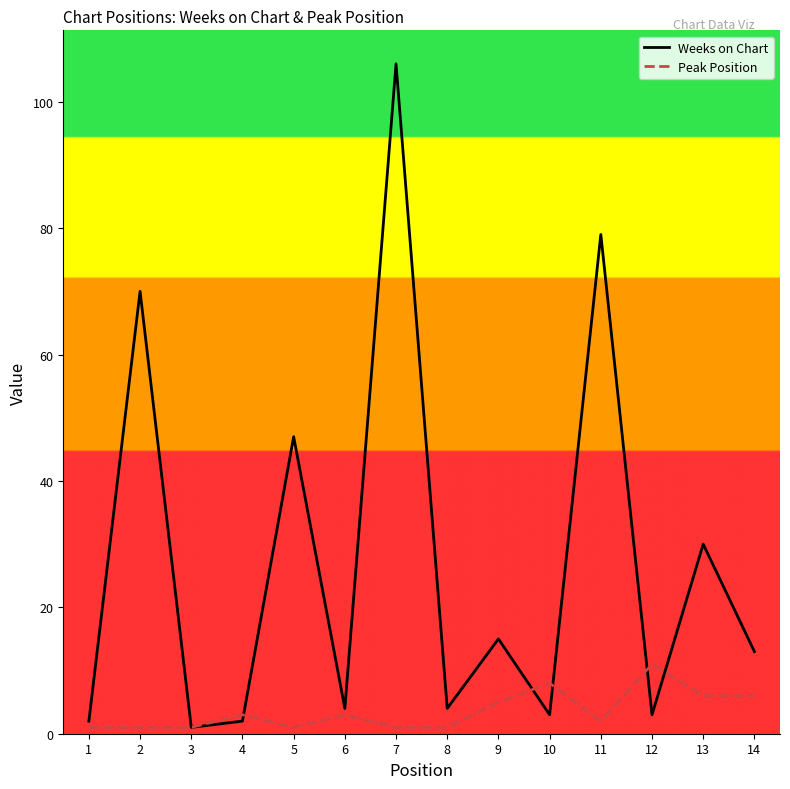

Is it true that Weeks on Chart equals 4 at 6?

True